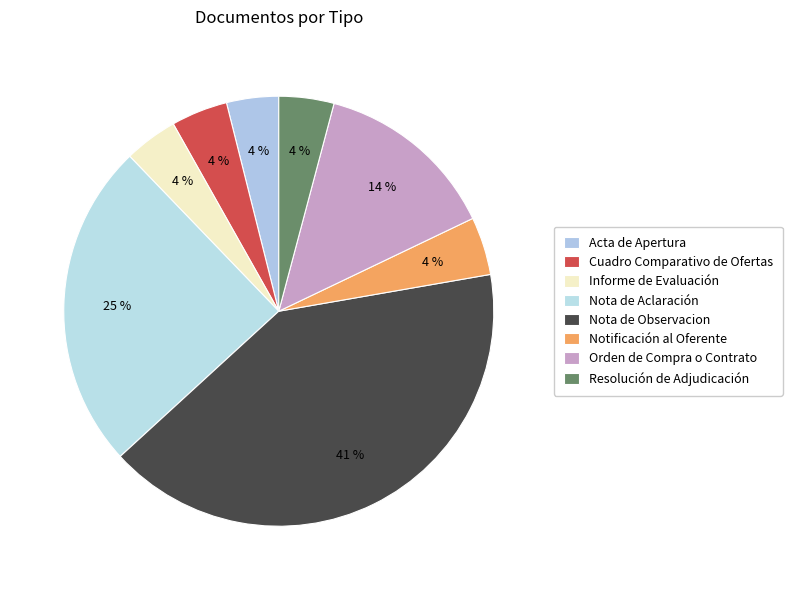

Rank the categories by value from lowest to highest.

Acta de Apertura, Informe de Evaluación, Resolución de Adjudicación, Cuadro Comparativo de Ofertas, Notificación al Oferente, Orden de Compra o Contrato, Nota de Aclaración, Nota de Observacion